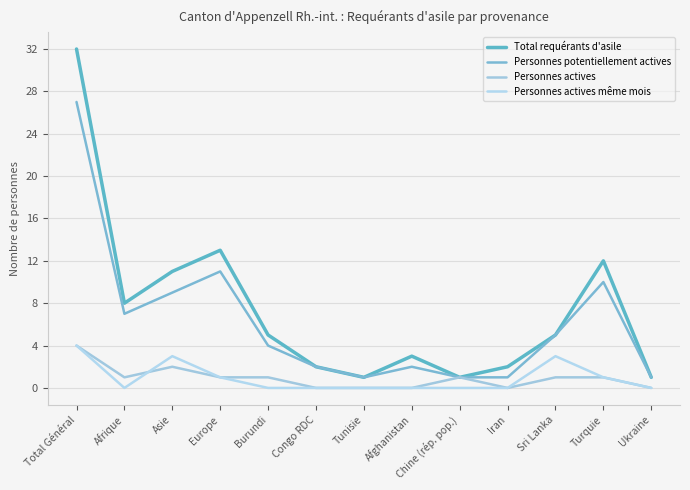

What is the sum of the Personnes actives values at Asie and Chine (rép. pop.)?

3